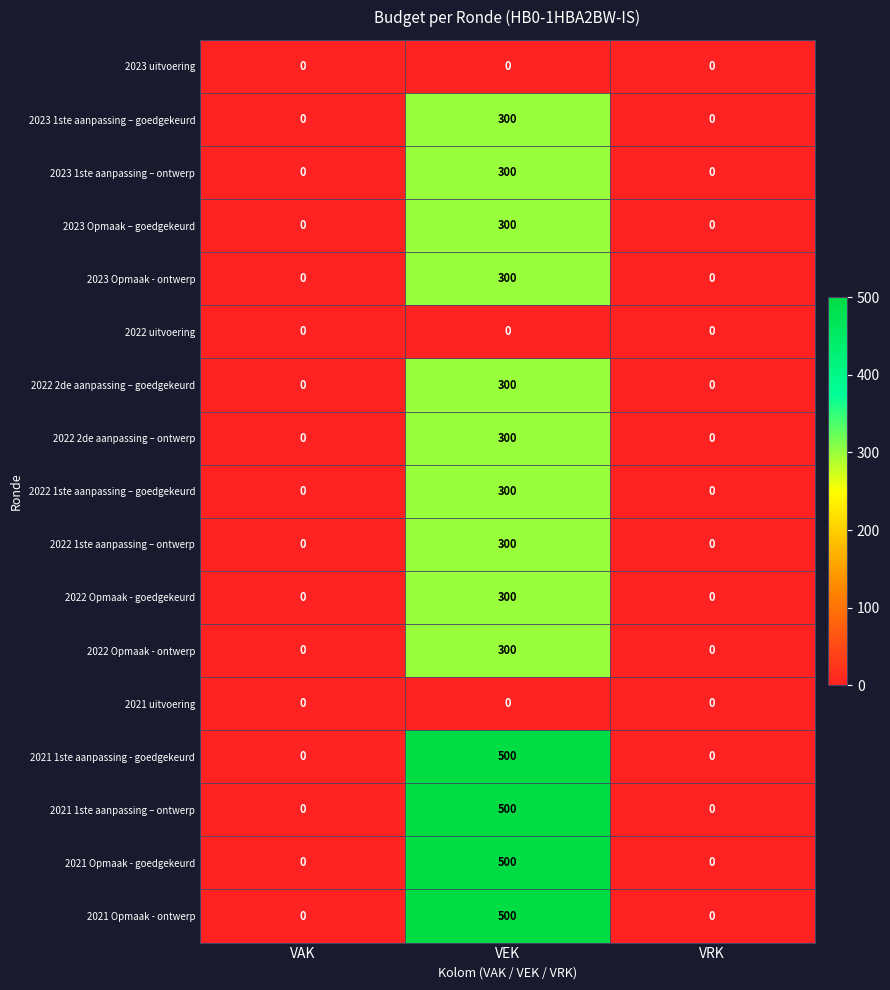

Between VAK and VRK, which series saw the biggest shift?

2023 uitvoering